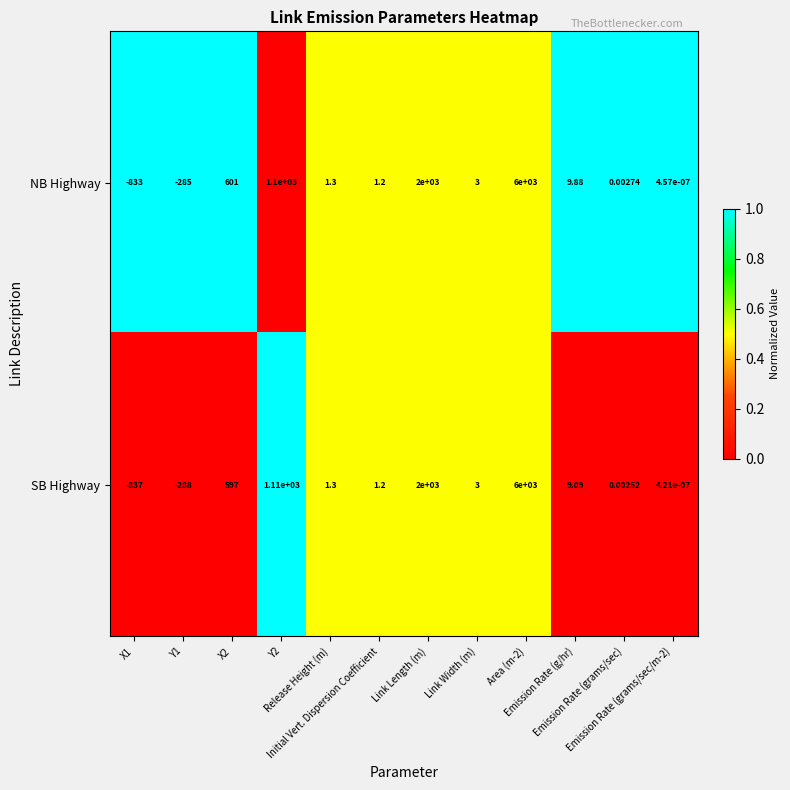

Which series has the largest total across all categories?

NB Highway